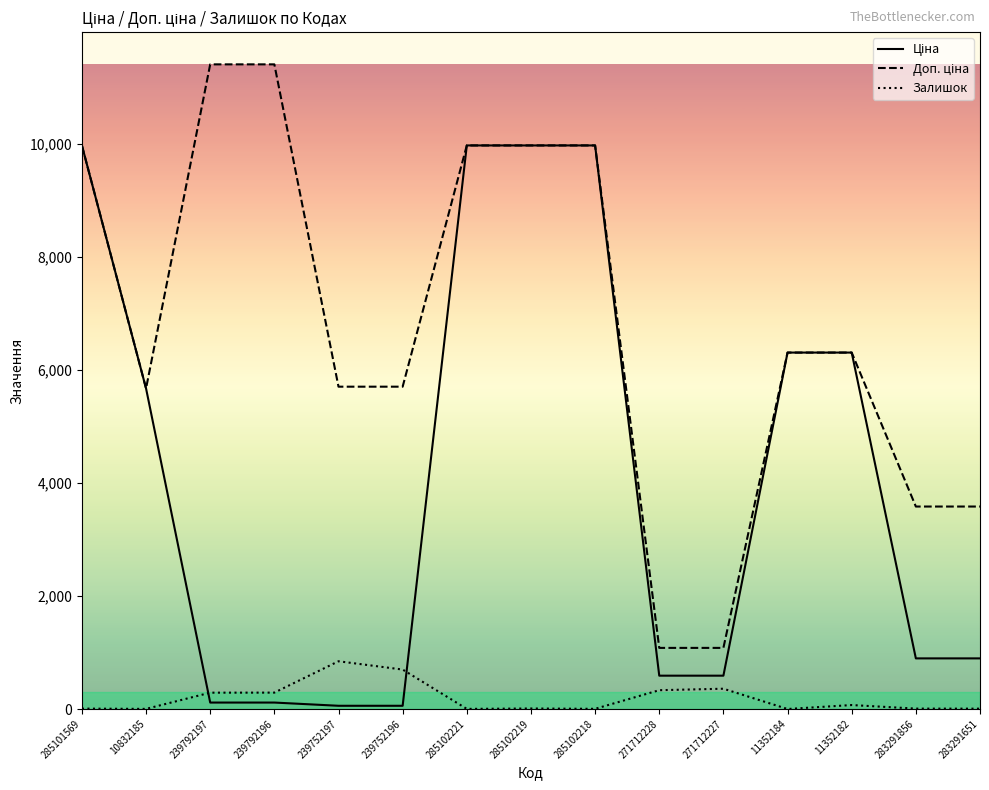

What is the total value across all series at 11352184?

12617.5